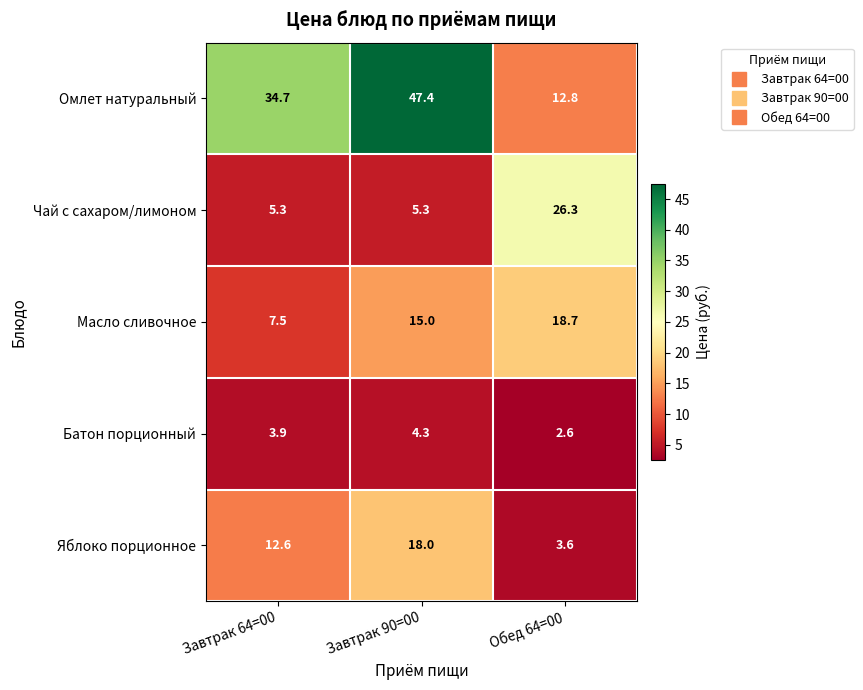

At which category is the sum across all series the highest?

Завтрак 90=00